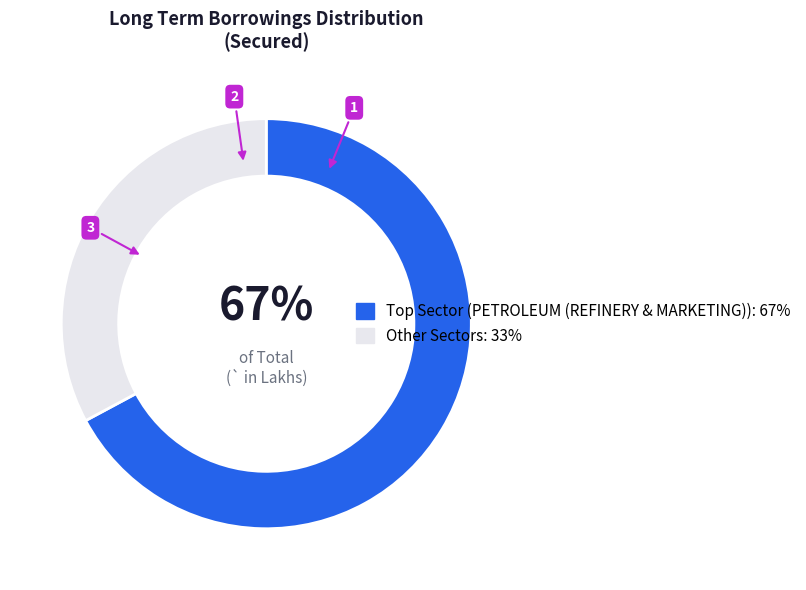

Does any single category account for the majority?

Yes